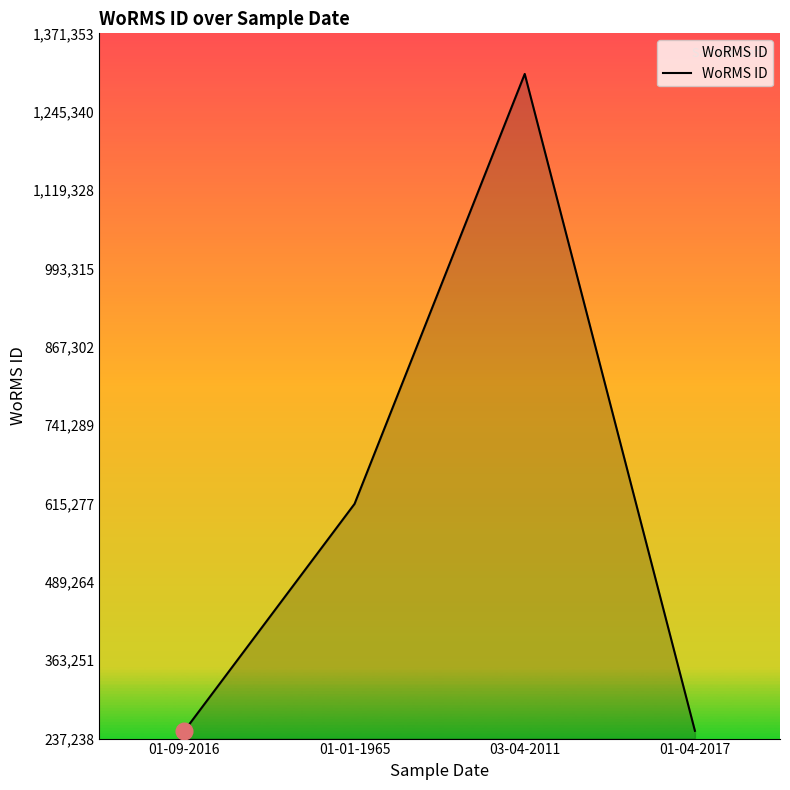

What position from the right is 01-04-2017?

1